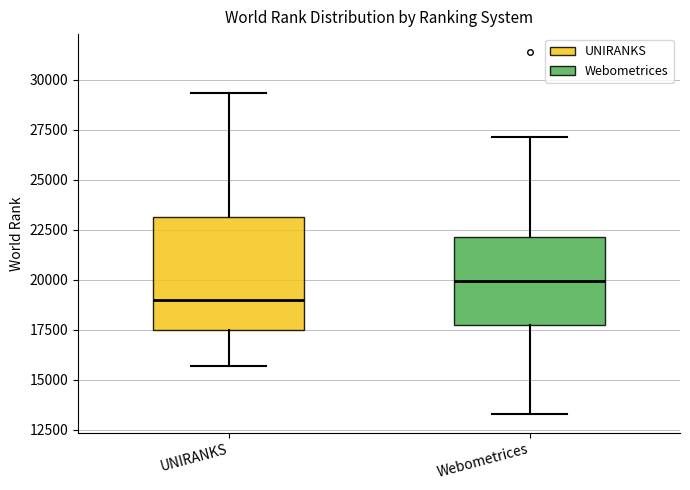

Which box's median line is the highest?

Webometrices